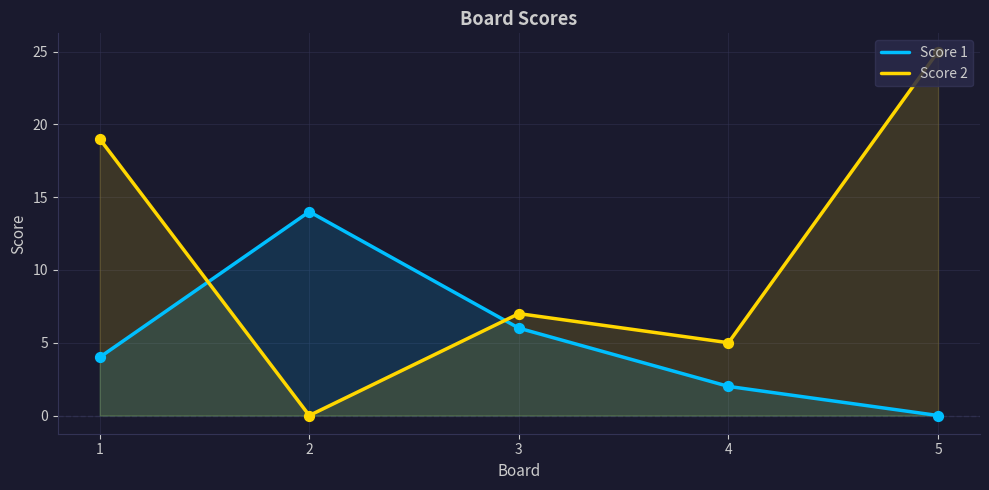

Is the value of Score 2 at 5 greater than the value of Score 1 at 5?

Yes